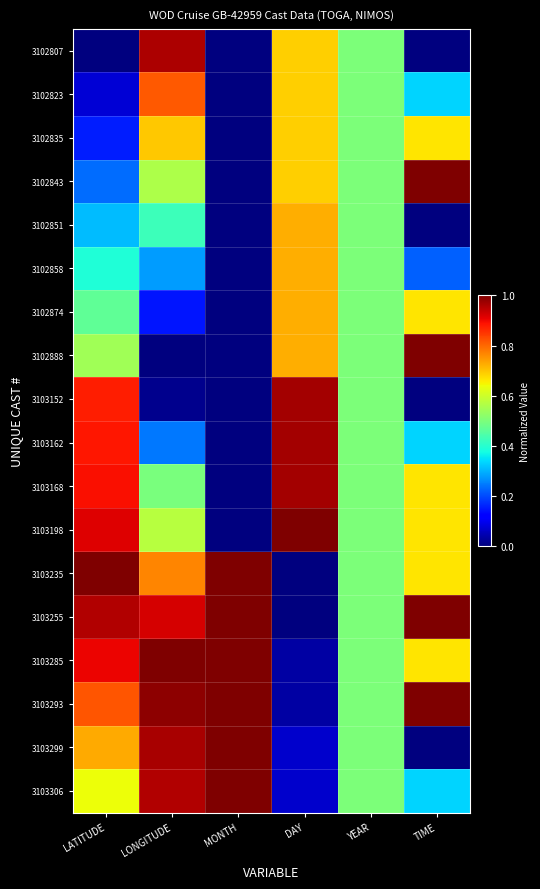

Reading left to right, transcribe all the data shown in this chart.

3102807: LATITUDE=0.0	LONGITUDE=1.0	MONTH=0.0	DAY=0.7	YEAR=0.5	TIME=0.0
3102823: LATITUDE=0.1	LONGITUDE=0.8	MONTH=0.0	DAY=0.7	YEAR=0.5	TIME=0.3
3102835: LATITUDE=0.2	LONGITUDE=0.7	MONTH=0.0	DAY=0.7	YEAR=0.5	TIME=0.7
3102843: LATITUDE=0.2	LONGITUDE=0.6	MONTH=0.0	DAY=0.7	YEAR=0.5	TIME=1.0
3102851: LATITUDE=0.3	LONGITUDE=0.4	MONTH=0.0	DAY=0.7	YEAR=0.5	TIME=0.0
3102858: LATITUDE=0.4	LONGITUDE=0.3	MONTH=0.0	DAY=0.7	YEAR=0.5	TIME=0.2
3102874: LATITUDE=0.5	LONGITUDE=0.1	MONTH=0.0	DAY=0.7	YEAR=0.5	TIME=0.7
3102888: LATITUDE=0.5	LONGITUDE=0.0	MONTH=0.0	DAY=0.7	YEAR=0.5	TIME=1.0
3103152: LATITUDE=0.9	LONGITUDE=0.0	MONTH=0.0	DAY=1.0	YEAR=0.5	TIME=0.0
3103162: LATITUDE=0.9	LONGITUDE=0.2	MONTH=0.0	DAY=1.0	YEAR=0.5	TIME=0.3
3103168: LATITUDE=0.9	LONGITUDE=0.5	MONTH=0.0	DAY=1.0	YEAR=0.5	TIME=0.7
3103198: LATITUDE=0.9	LONGITUDE=0.6	MONTH=0.0	DAY=1.0	YEAR=0.5	TIME=0.7
3103235: LATITUDE=1.0	LONGITUDE=0.8	MONTH=1.0	DAY=0.0	YEAR=0.5	TIME=0.7
3103255: LATITUDE=1.0	LONGITUDE=0.9	MONTH=1.0	DAY=0.0	YEAR=0.5	TIME=1.0
3103285: LATITUDE=0.9	LONGITUDE=1.0	MONTH=1.0	DAY=0.0	YEAR=0.5	TIME=0.7
3103293: LATITUDE=0.8	LONGITUDE=1.0	MONTH=1.0	DAY=0.0	YEAR=0.5	TIME=1.0
3103299: LATITUDE=0.7	LONGITUDE=1.0	MONTH=1.0	DAY=0.1	YEAR=0.5	TIME=0.0
3103306: LATITUDE=0.6	LONGITUDE=1.0	MONTH=1.0	DAY=0.1	YEAR=0.5	TIME=0.3